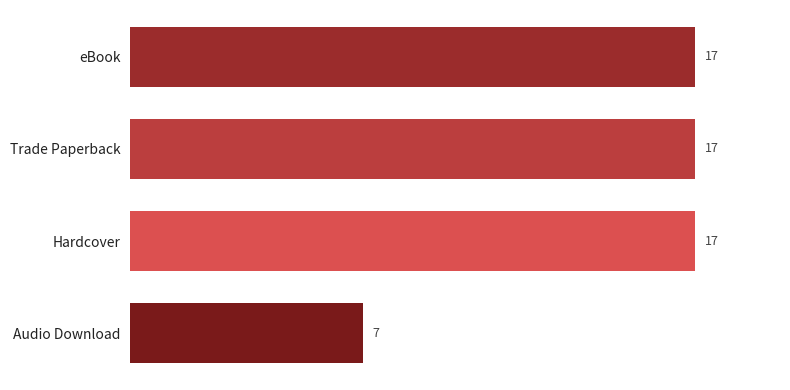

What is the minimum value shown in the chart?

7